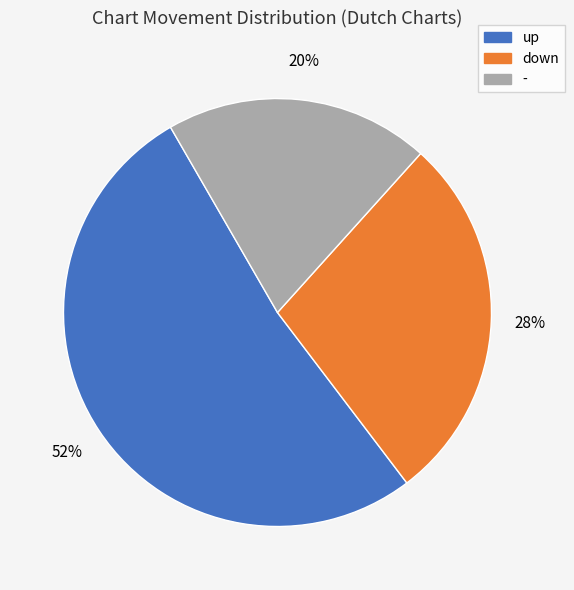

What percentage is the down slice, to the nearest percent?

28%